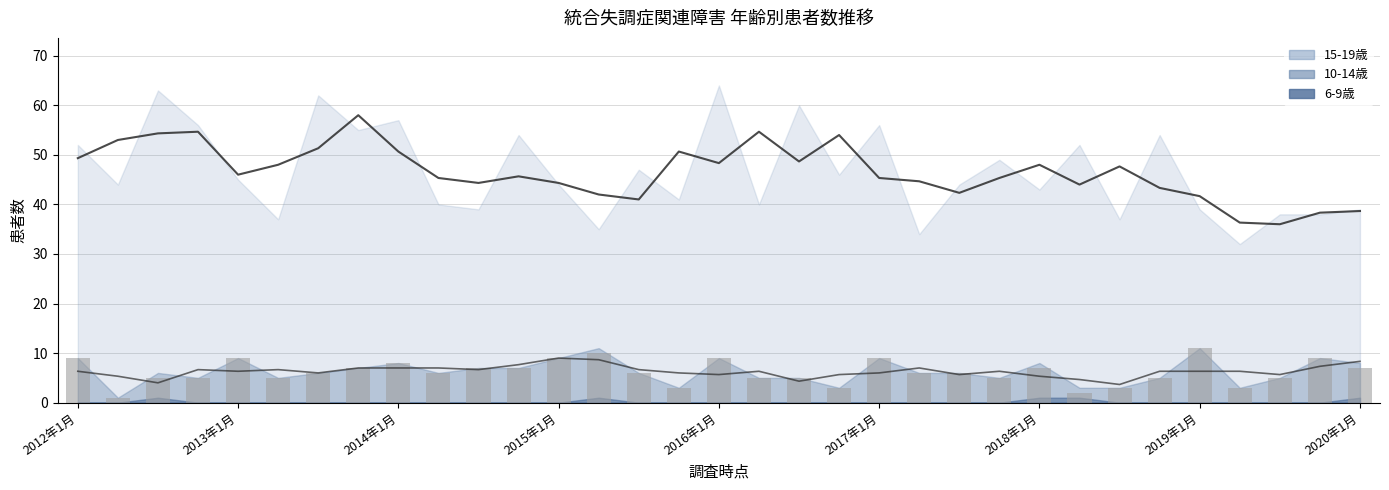

What is the difference between the highest and lowest values at 2016年7月?

60